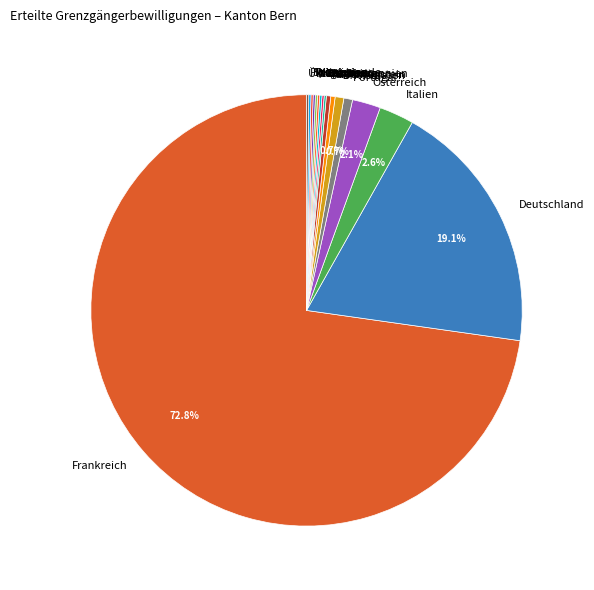

Which slice is the largest?

Frankreich